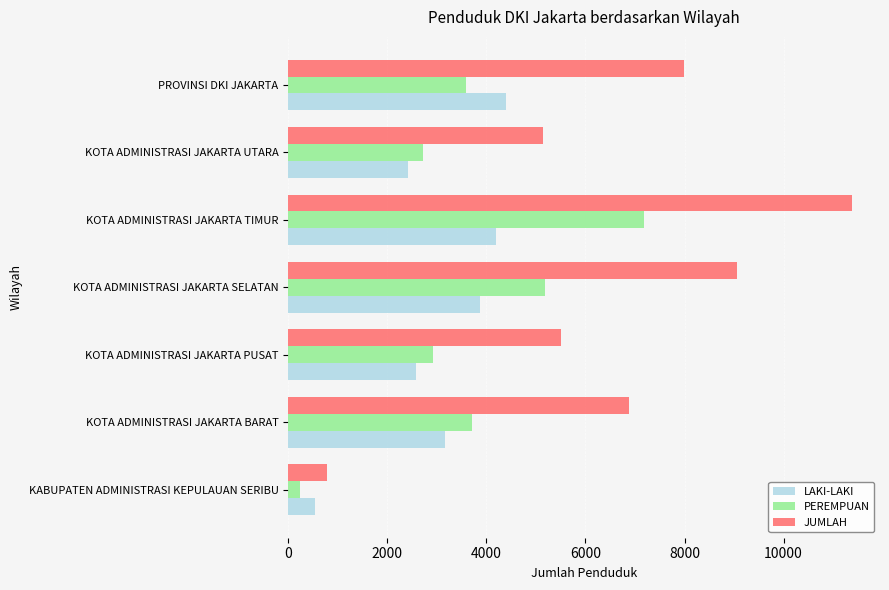

What are all the series names shown in the legend?

LAKI-LAKI, PEREMPUAN, JUMLAH